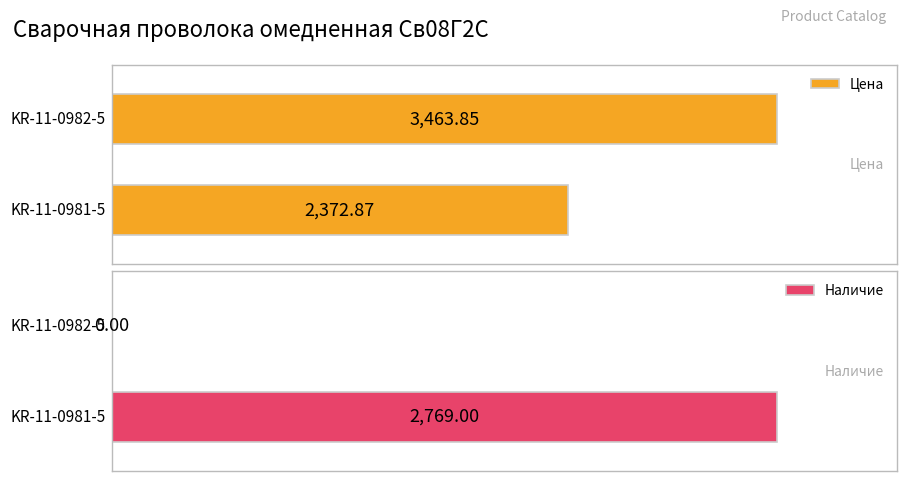

How many distinct data groups are displayed?

2